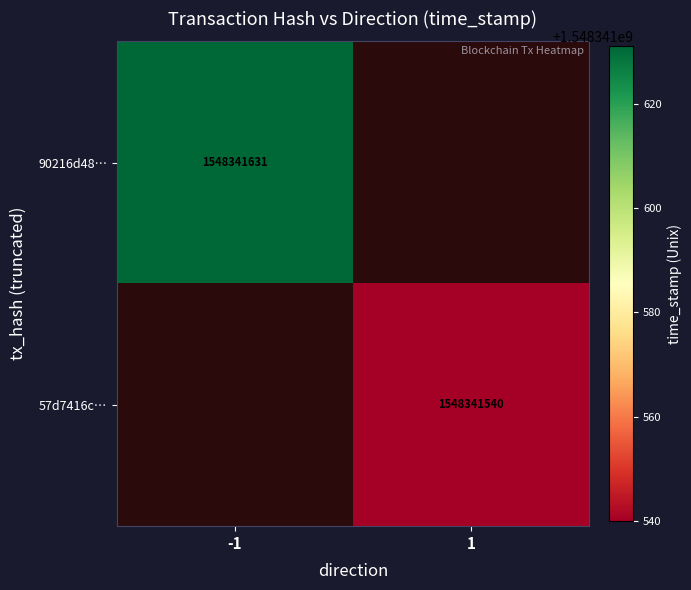

True or false: 57d7416c716d7102498b95206eb899bf6739982 has a value of 2 at -1.

False